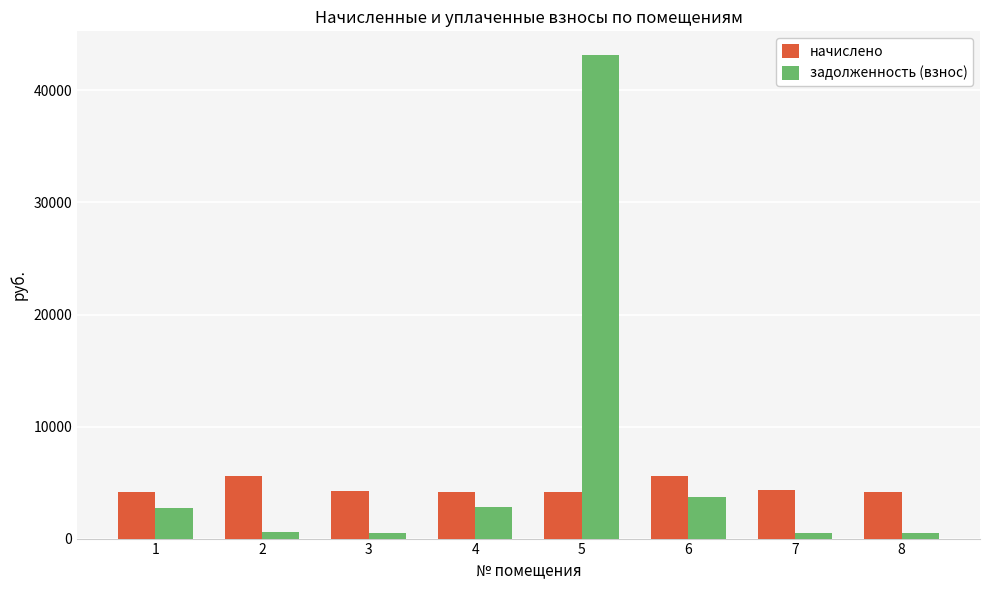

At which category is the sum across all series the highest?

5